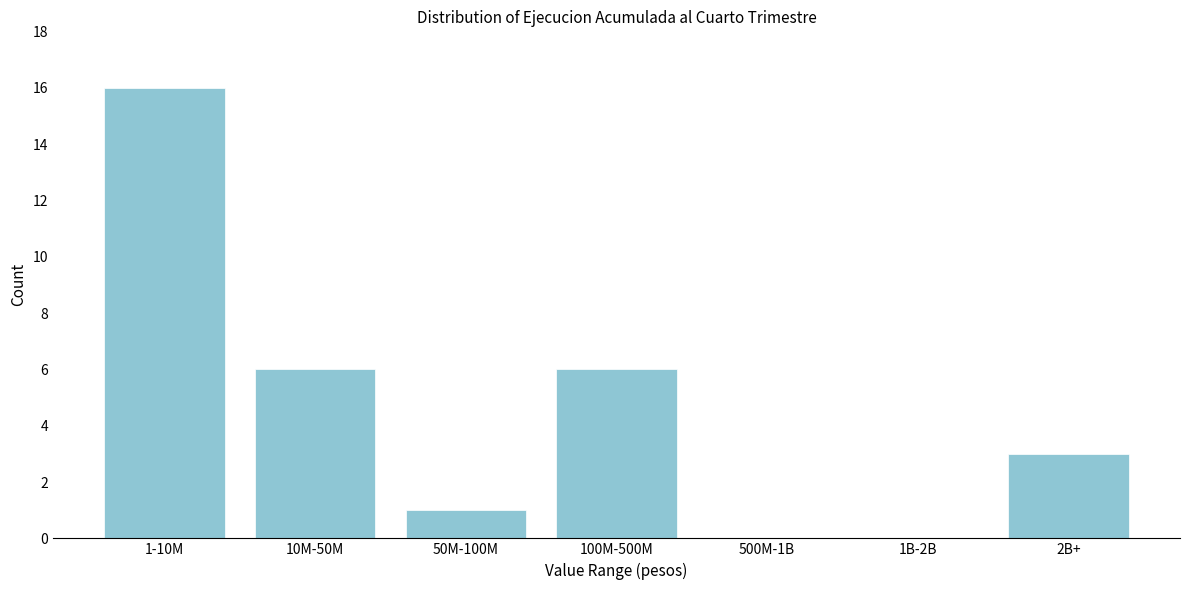

Reading left to right, extract all data points from this chart.

1-10M=16	10M-50M=6	50M-100M=1	100M-500M=6	500M-1B=0	1B-2B=0	2B+=3